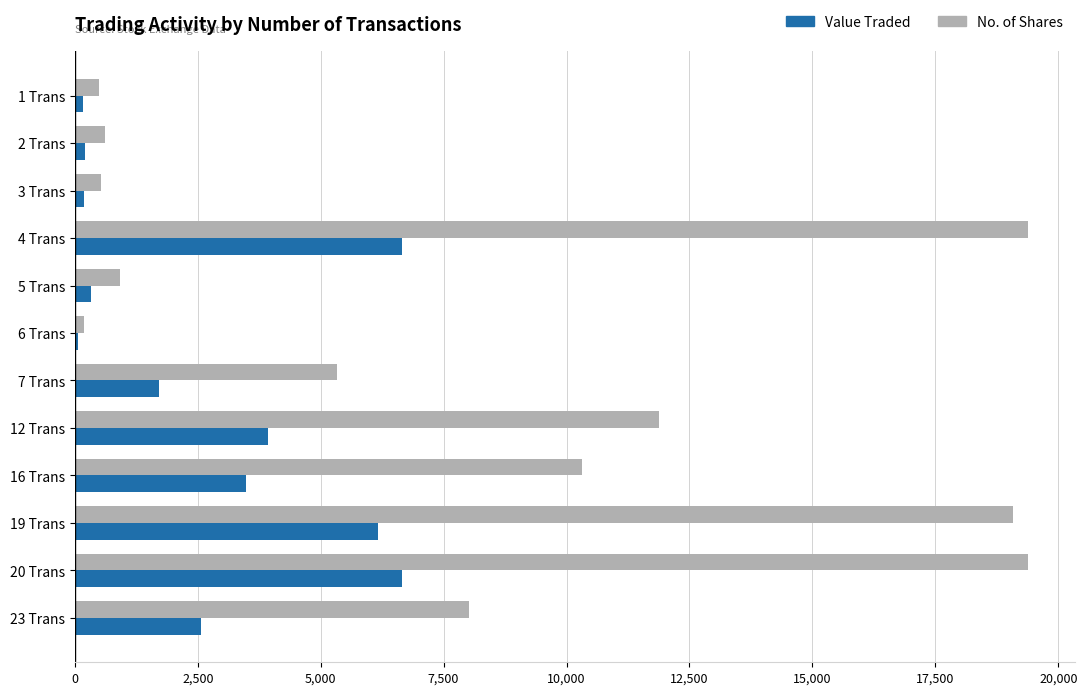

What is the maximum value shown in the chart?

19377